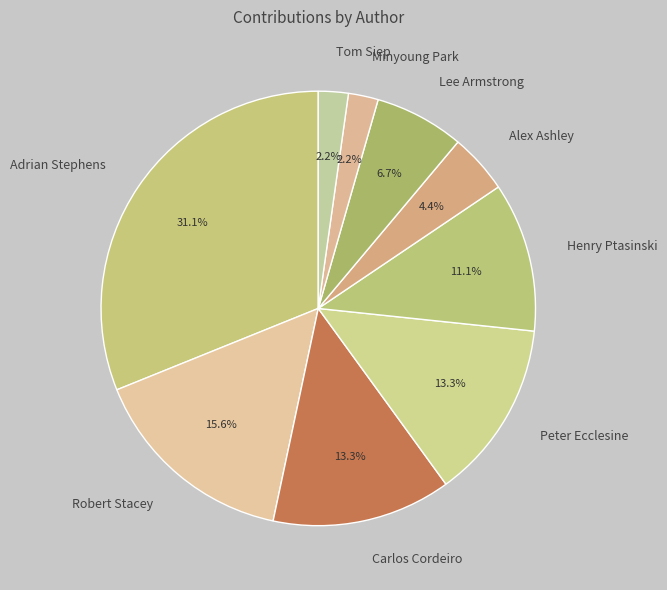

True or false: Peter Ecclesine accounts for 13% of the total.

True